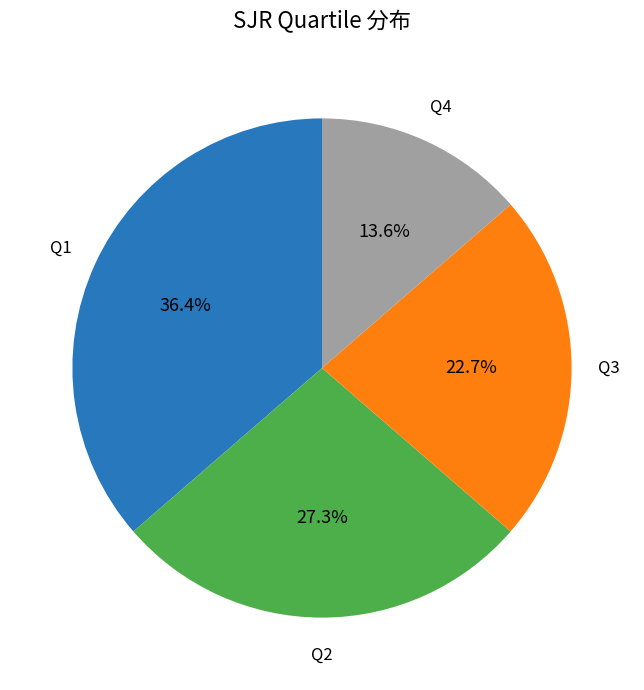

True or false: Q1 accounts for 29% of the total.

False